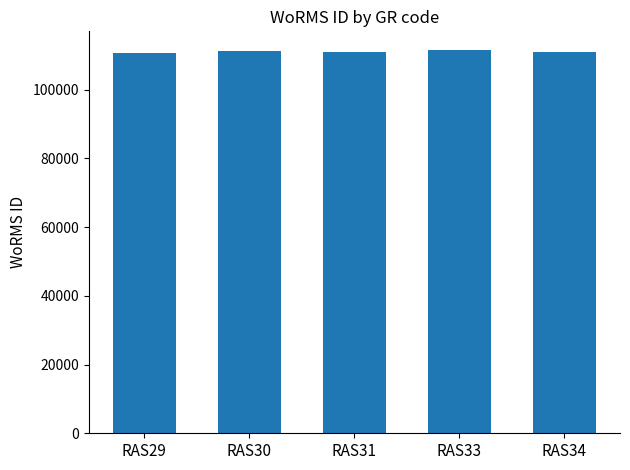

How many bars are there in total?

5